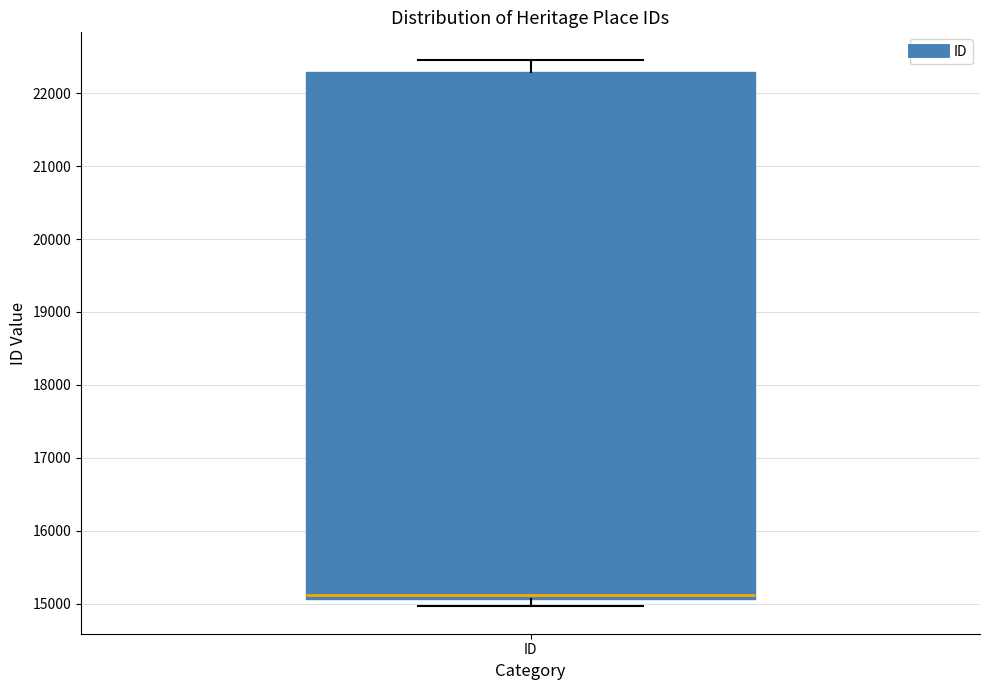

Where is the upper edge of the box for ID on the y-axis? The values are not printed on the chart, so give them approximately, as read against the axis.

22300